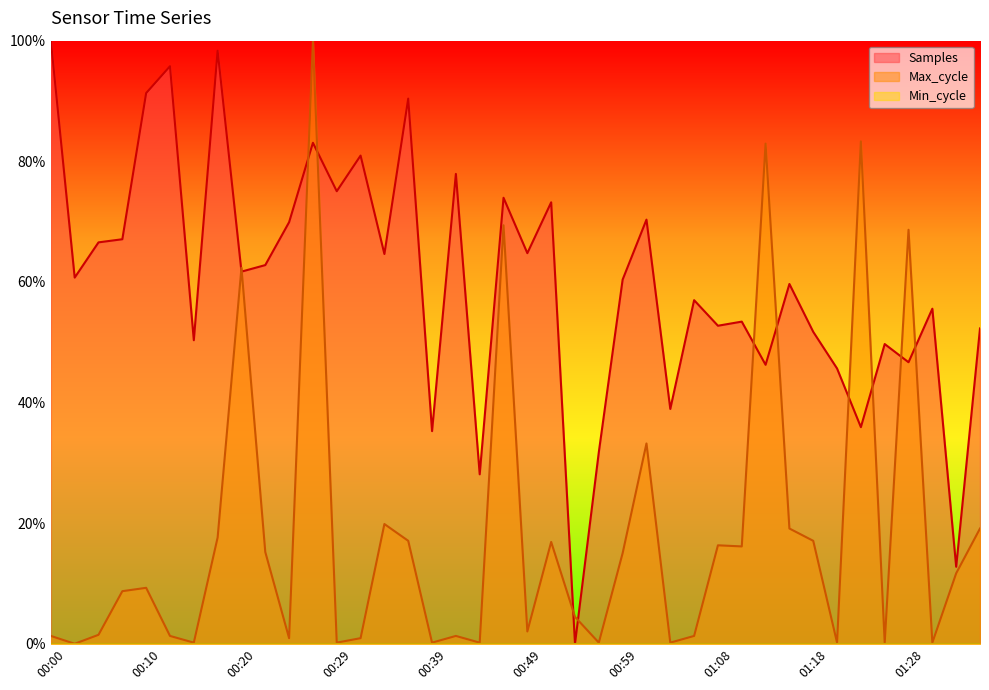

What position from the left is 01:01?

26